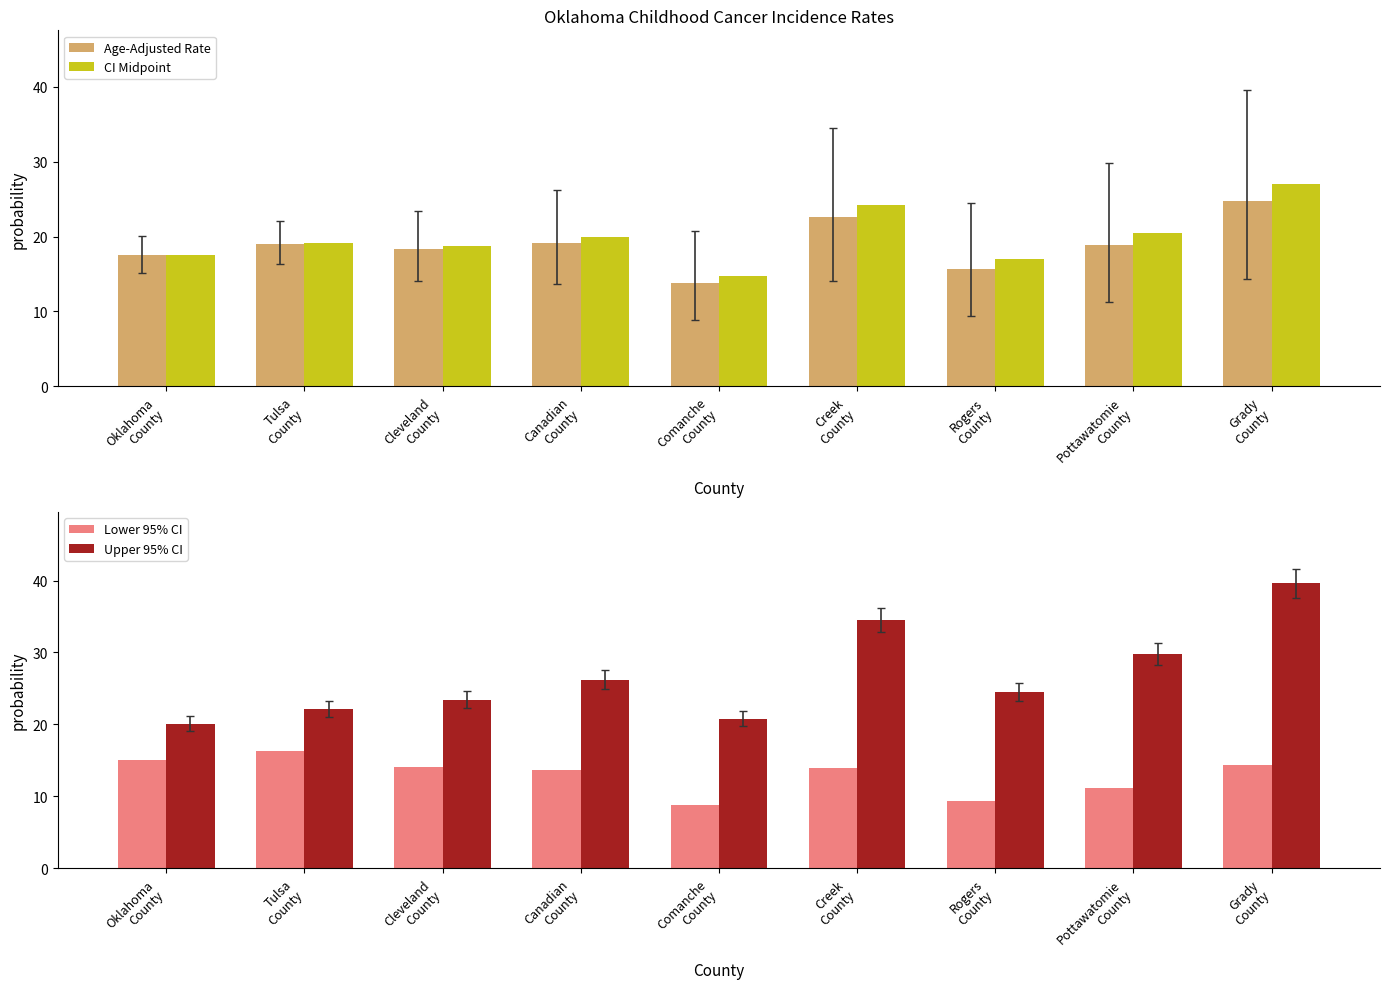

Which series changed the most between Rogers
County and Grady
County?

Upper 95% CI